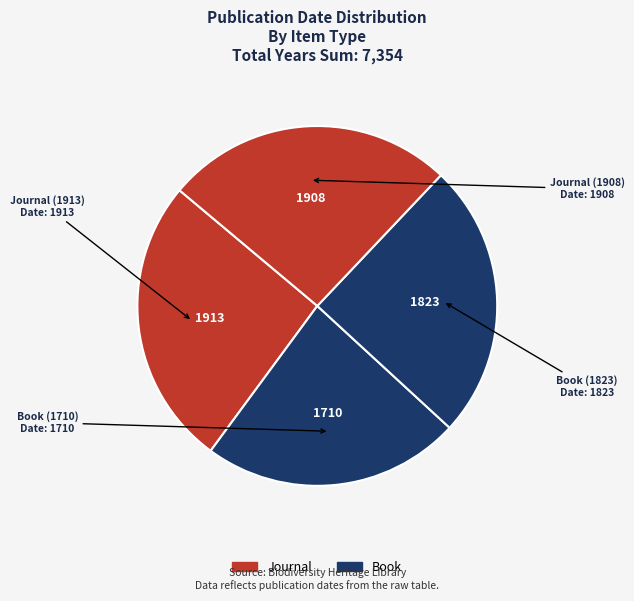

To the nearest percent, what is the difference between the largest and smallest slice percentages?

3%